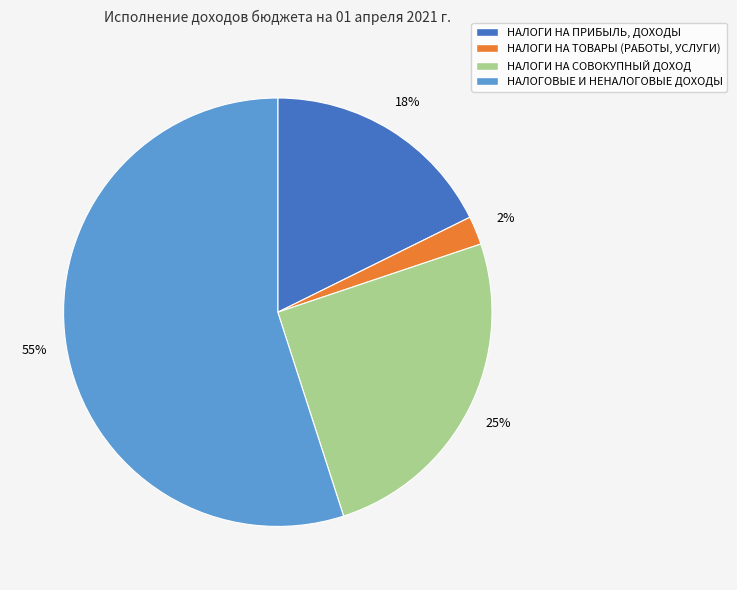

Is there any slice that represents more than half of the pie?

Yes